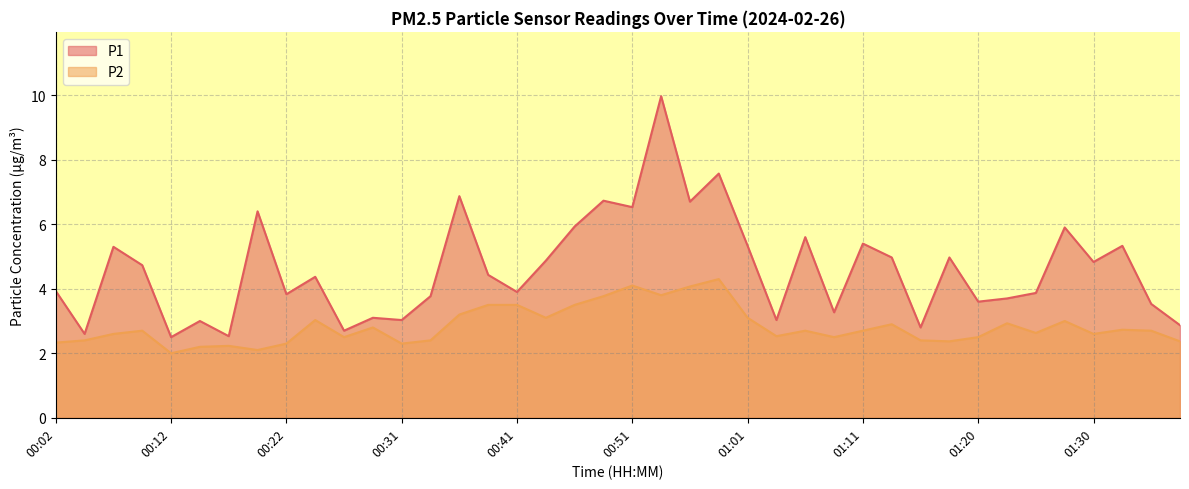

Reading left to right, transcribe all the data shown in this chart.

P1: 00:02=3.9	00:04=2.6	00:07=5.3	00:09=4.7	00:12=2.5	00:14=3.0	00:17=2.5	00:19=6.4	00:22=3.8	00:24=4.4	00:26=2.7	00:29=3.1	00:31=3.0	00:34=3.8	00:36=6.9	00:39=4.4	00:41=3.9	00:44=4.9	00:46=5.9	00:48=6.7	00:51=6.5	00:53=10.0	00:56=6.7	00:58=7.6	01:01=5.3	01:03=3.0	01:06=5.6	01:08=3.3	01:11=5.4	01:13=5.0	01:15=2.8	01:18=5.0	01:20=3.6	01:23=3.7	01:25=3.9	01:28=5.9	01:30=4.8	01:33=5.3	01:35=3.5	01:38=2.9
P2: 00:02=2.3	00:04=2.4	00:07=2.6	00:09=2.7	00:12=2.0	00:14=2.2	00:17=2.2	00:19=2.1	00:22=2.3	00:24=3.0	00:26=2.5	00:29=2.8	00:31=2.3	00:34=2.4	00:36=3.2	00:39=3.5	00:41=3.5	00:44=3.1	00:46=3.5	00:48=3.8	00:51=4.1	00:53=3.8	00:56=4.1	00:58=4.3	01:01=3.1	01:03=2.5	01:06=2.7	01:08=2.5	01:11=2.7	01:13=2.9	01:15=2.4	01:18=2.4	01:20=2.5	01:23=2.9	01:25=2.6	01:28=3.0	01:30=2.6	01:33=2.7	01:35=2.7	01:38=2.4